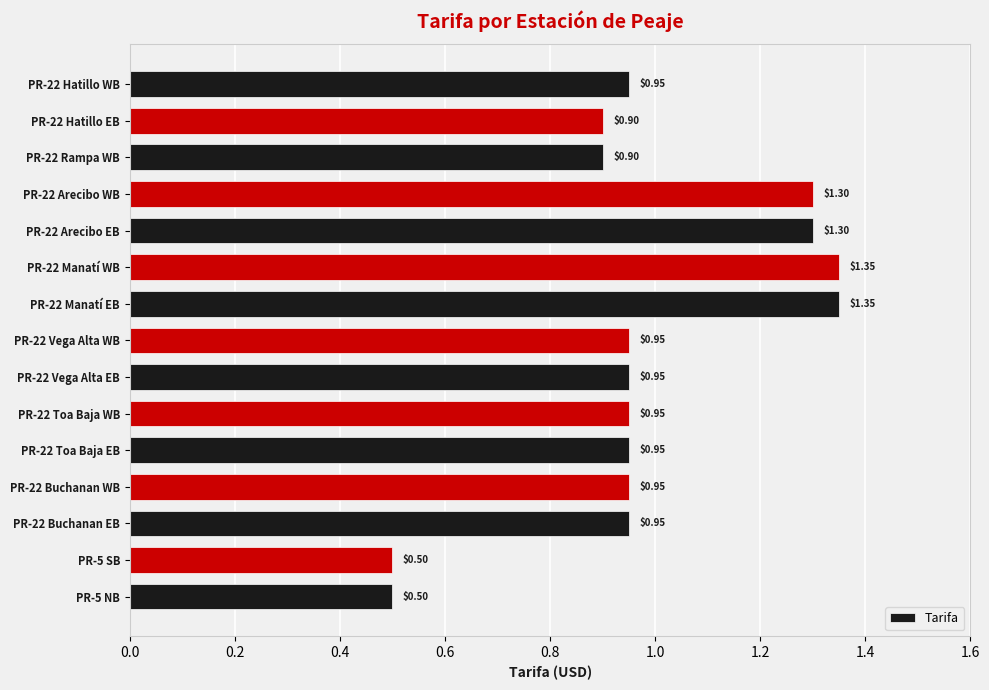

Between PR-22 Rampa WB and PR-22 Arecibo WB, which is larger?

PR-22 Arecibo WB